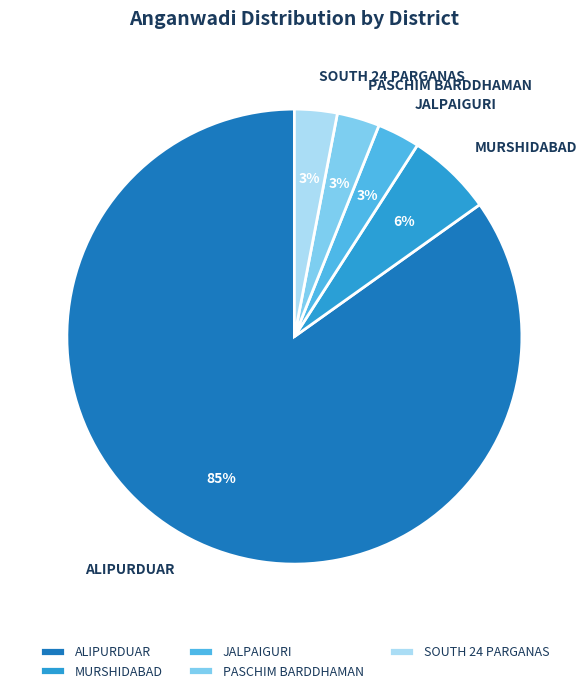

Which category has the biggest portion of the pie?

ALIPURDUAR